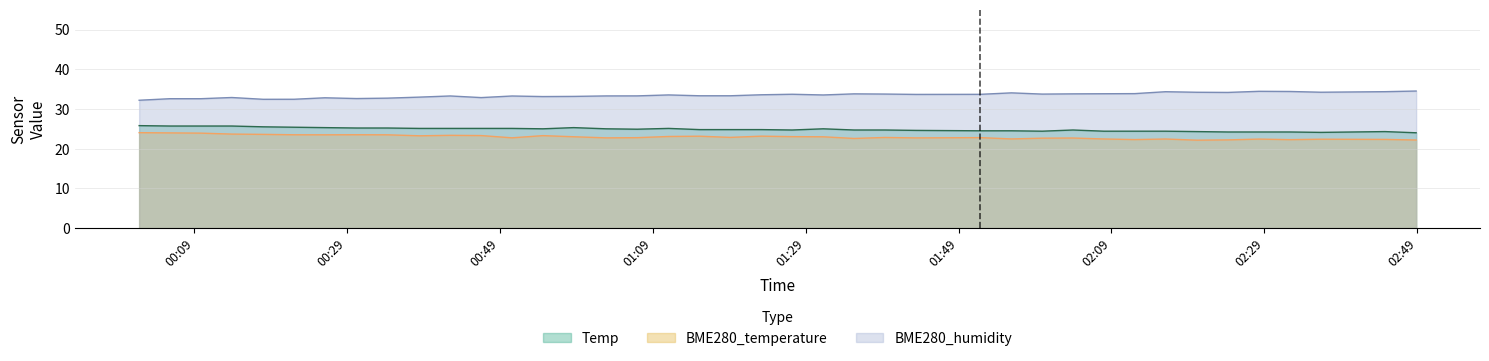

Reading right to left, list all the values displayed in this chart.

Temp: 24.0	24.3	24.1	24.2	24.2	24.2	24.3	24.4	24.4	24.4	24.7	24.4	24.5	24.5	24.6	24.7	24.7	25.0	24.7	24.8	24.8	24.8	25.1	24.9	25.0	25.3	25.0	25.1	25.1	25.1	25.1	25.2	25.2	25.3	25.4	25.5	25.7	25.7	25.7	25.8
BME280_temperature: 22.2	22.3	22.4	22.3	22.4	22.2	22.1	22.4	22.3	22.4	22.7	22.6	22.4	22.8	22.7	22.8	22.6	23.0	23.0	23.1	22.8	23.1	23.1	22.8	22.7	23.0	23.3	22.7	23.3	23.4	23.2	23.5	23.5	23.5	23.5	23.6	23.7	23.9	24.0	24.0
BME280_humidity: 34.5	34.4	34.2	34.4	34.4	34.2	34.2	34.3	33.9	33.8	33.8	33.7	34.0	33.7	33.7	33.8	33.8	33.5	33.7	33.6	33.3	33.3	33.5	33.3	33.3	33.2	33.1	33.3	32.9	33.3	33.0	32.7	32.6	32.8	32.4	32.4	32.9	32.6	32.6	32.2